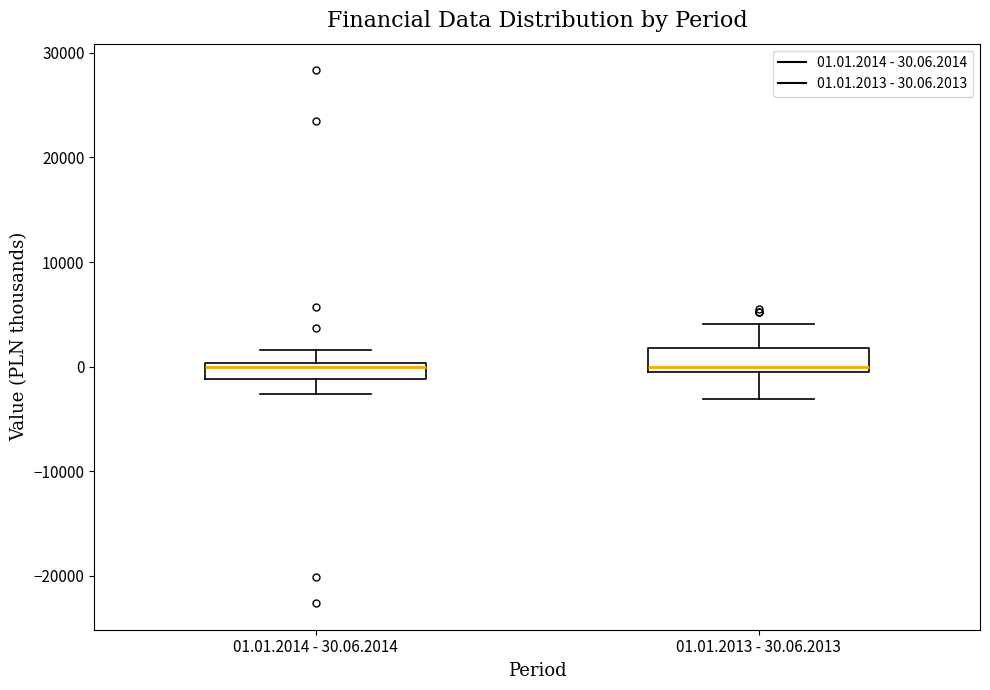

Where does the upper whisker of the box for 01.01.2013 - 30.06.2013 end on the y-axis? The values are not printed on the chart, so give them approximately, as read against the axis.

4000